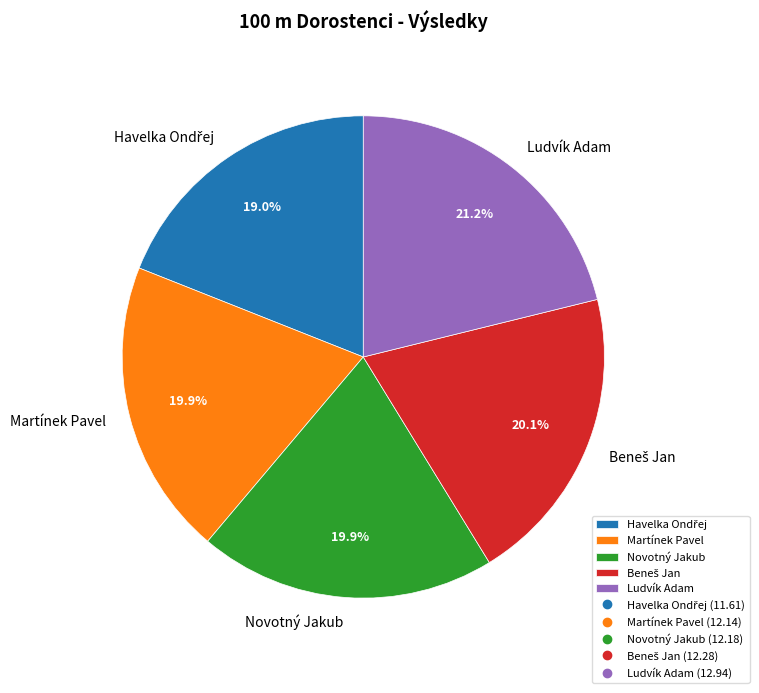

Does any single category account for the majority?

No